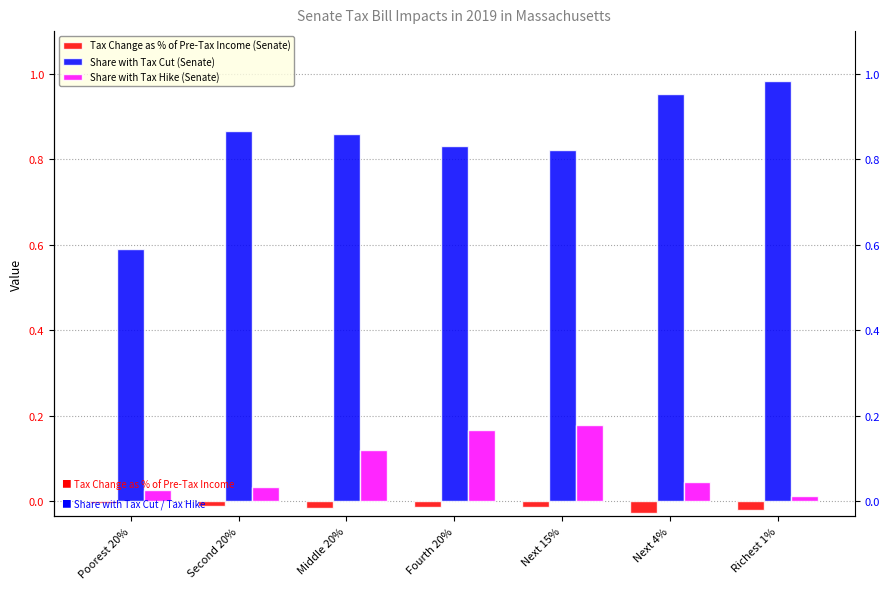

The value of Share with Tax Hike (Senate) at Poorest 20% is 0.0. True or false?

False